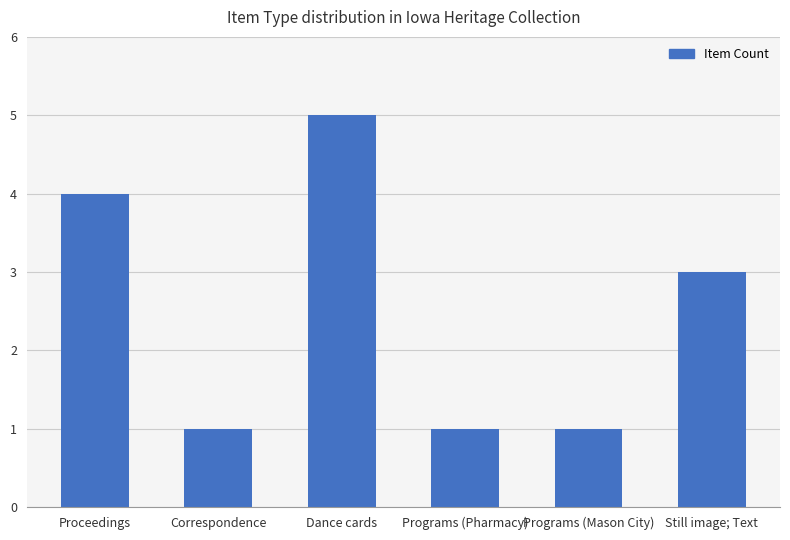

The value at Programs (Mason City) is 1. True or false?

True